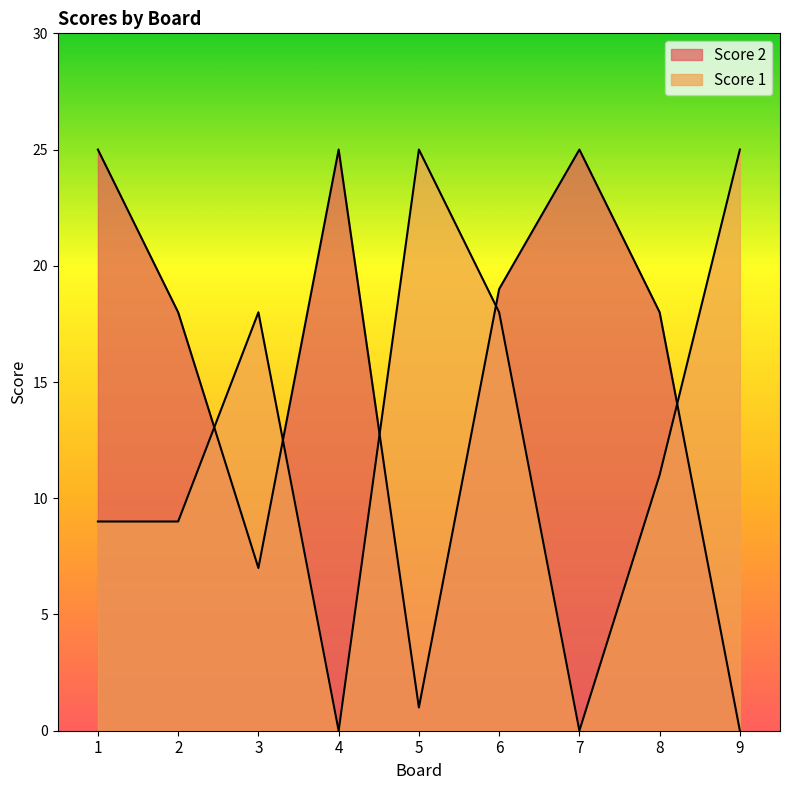

What are all the series names shown in the legend?

Score 2, Score 1